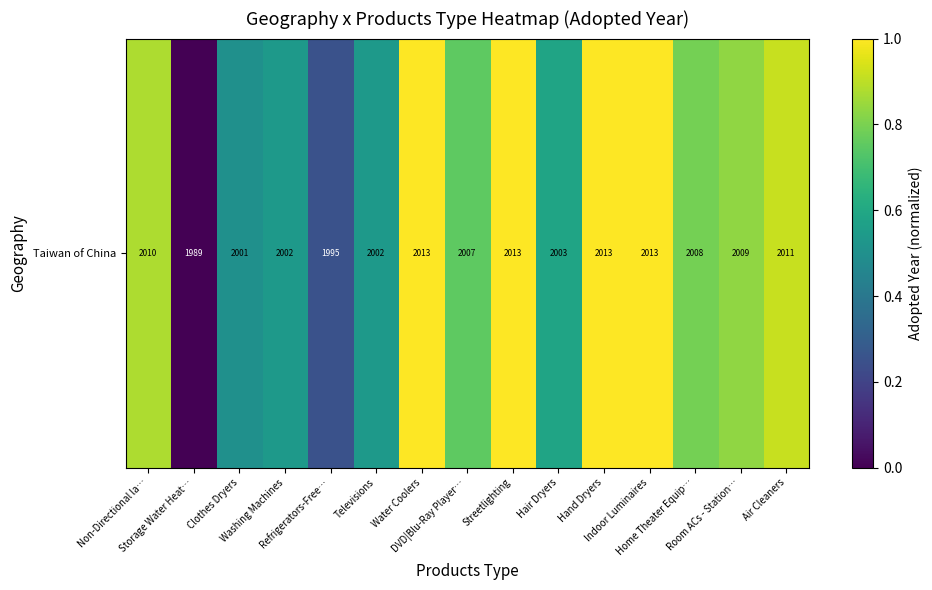

Reading left to right, what are all the values shown in this chart?

0.9	0.0	0.5	0.5	0.2	0.5	1.0	0.8	1.0	0.6	1.0	1.0	0.8	0.8	0.9